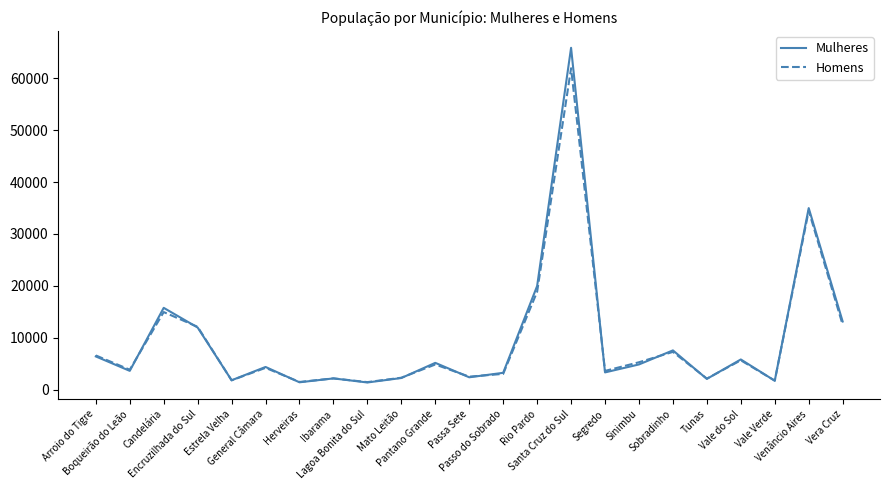

What is the total value across all series at Vera Cruz?

25605